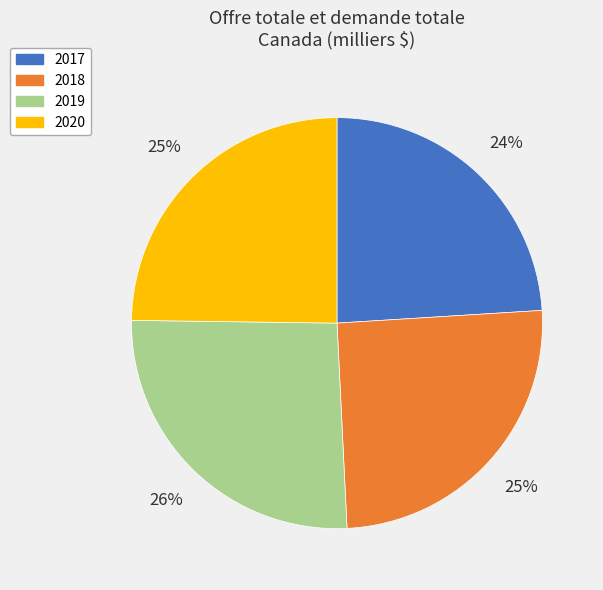

To the nearest percent, what is the difference between the largest and smallest slice percentages?

2%